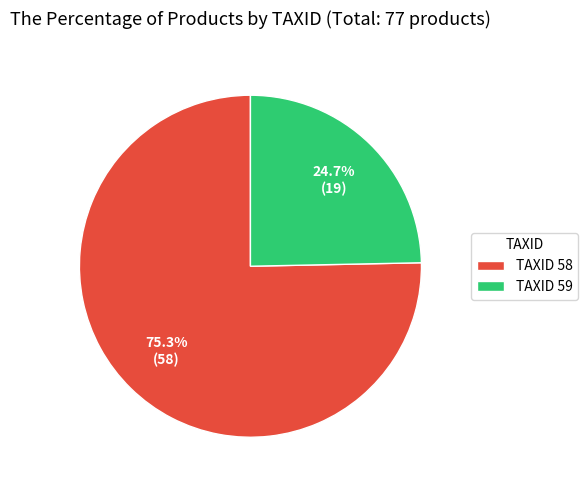

Combined, what portion of the pie is TAXID 59 and TAXID 58?

100.0%